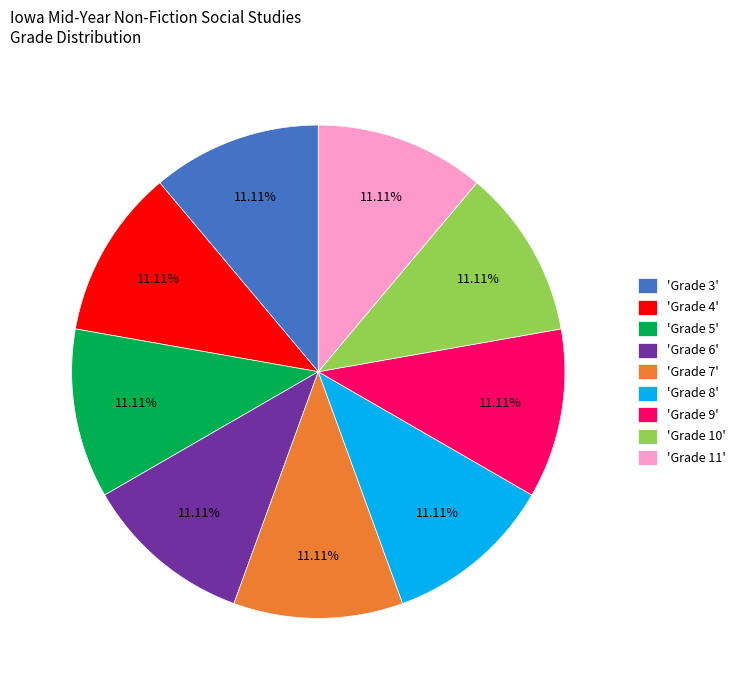

Does 'Grade 4' represent more than half of the total?

No